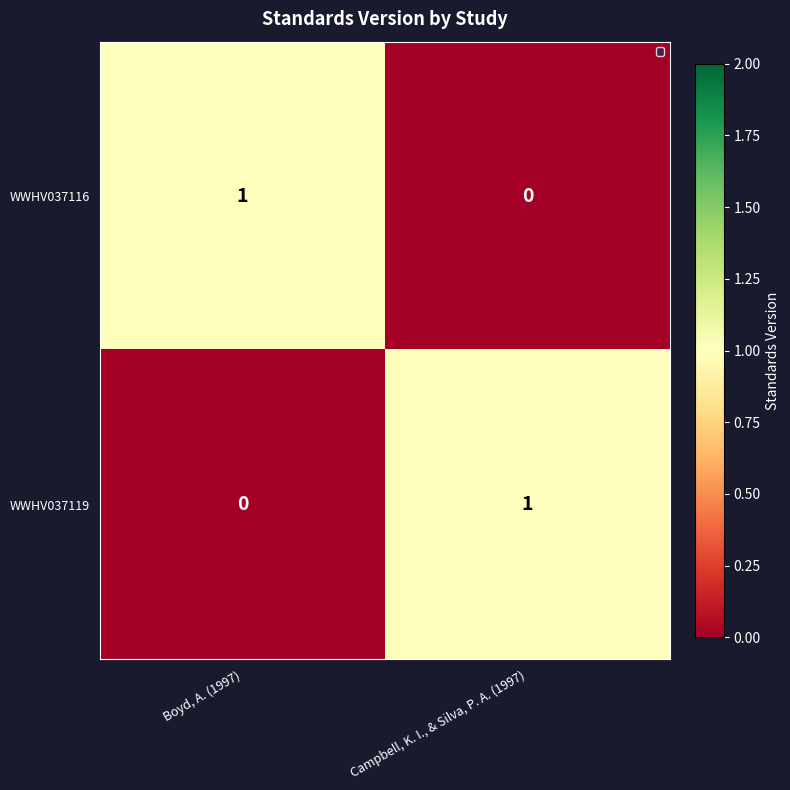

How many data points in WWHV037116 are less than 1?

1